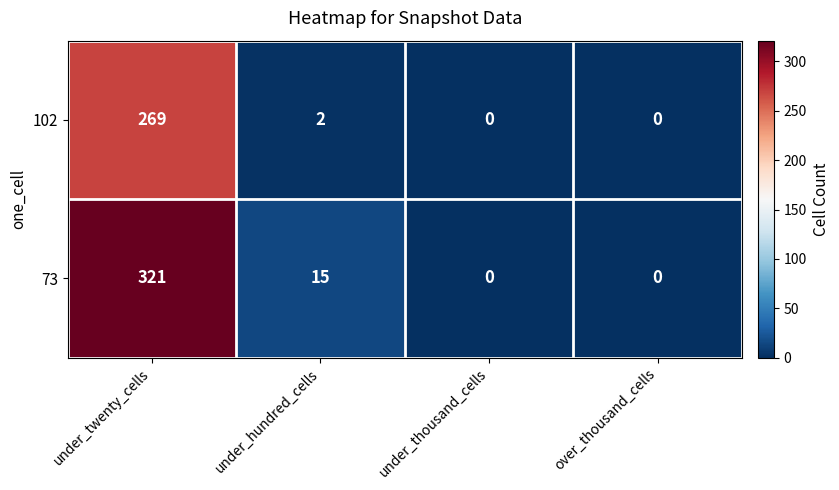

At which label is 73 closest to 160?

under_hundred_cells